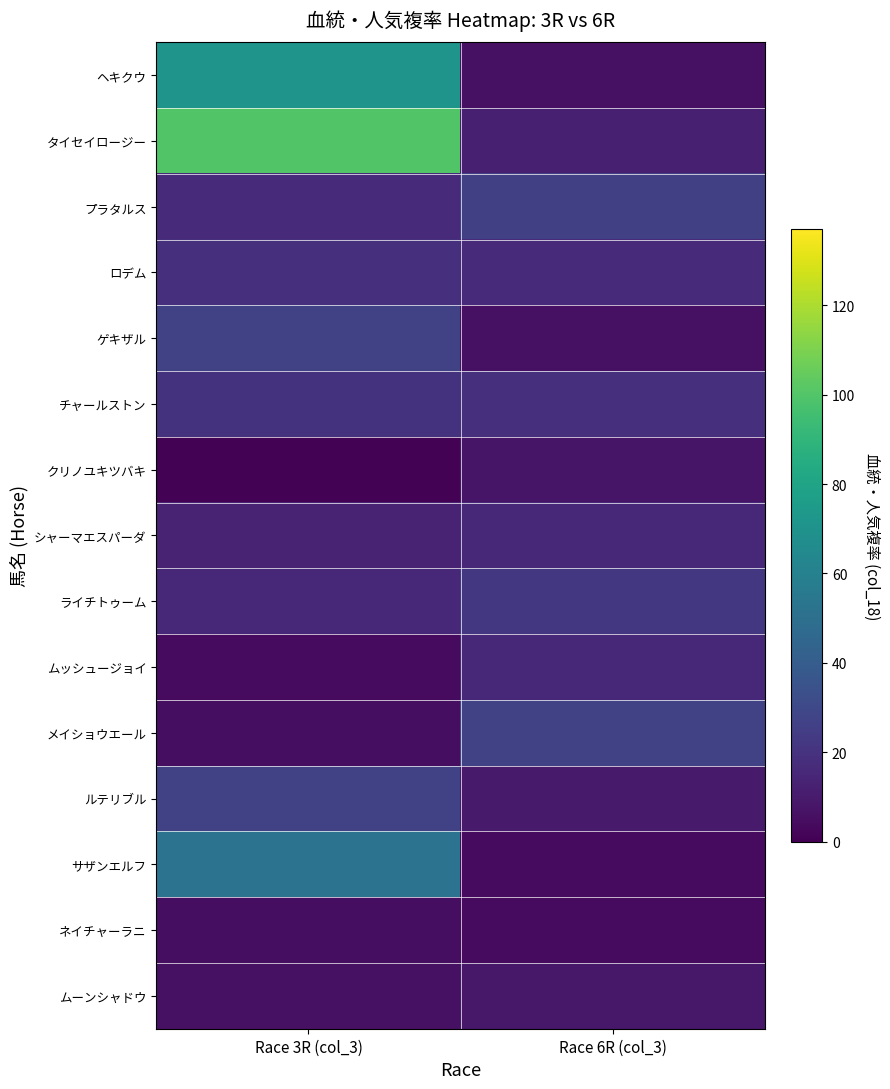

Which series has the widest spread of values?

タイセイロージー